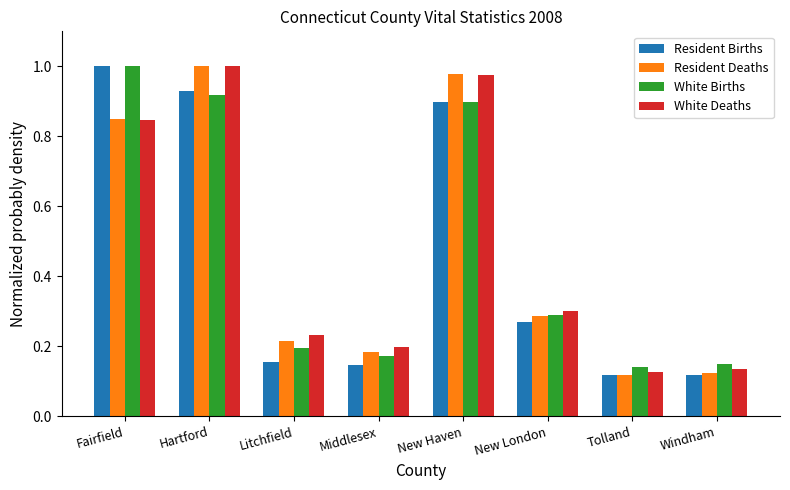

True or false: White Deaths has a value of 1.0 at Hartford.

True